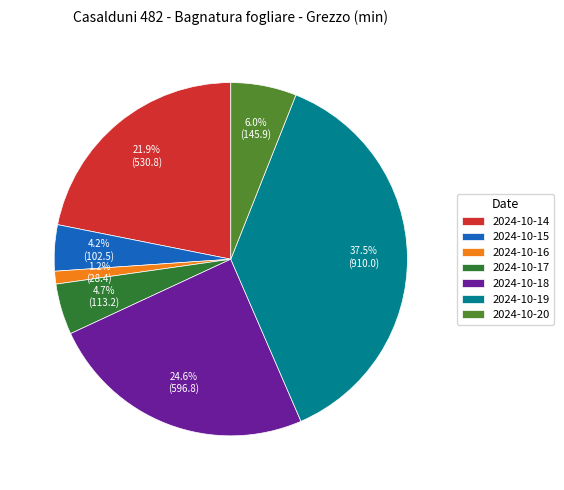

Does 2024-10-20 represent more than half of the total?

No